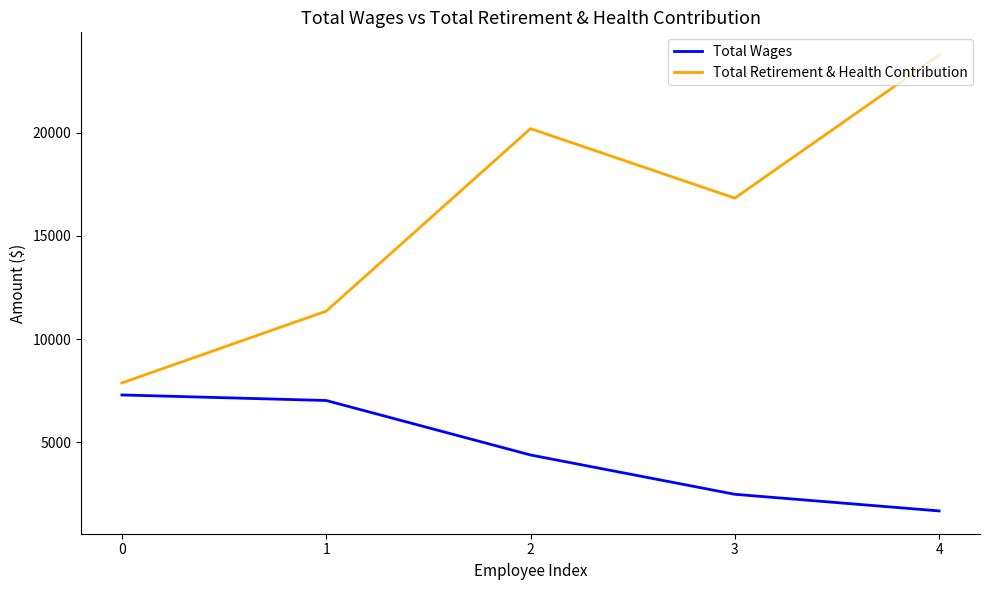

Which series changed the most between 1 and 3?

Total Retirement & Health Contribution